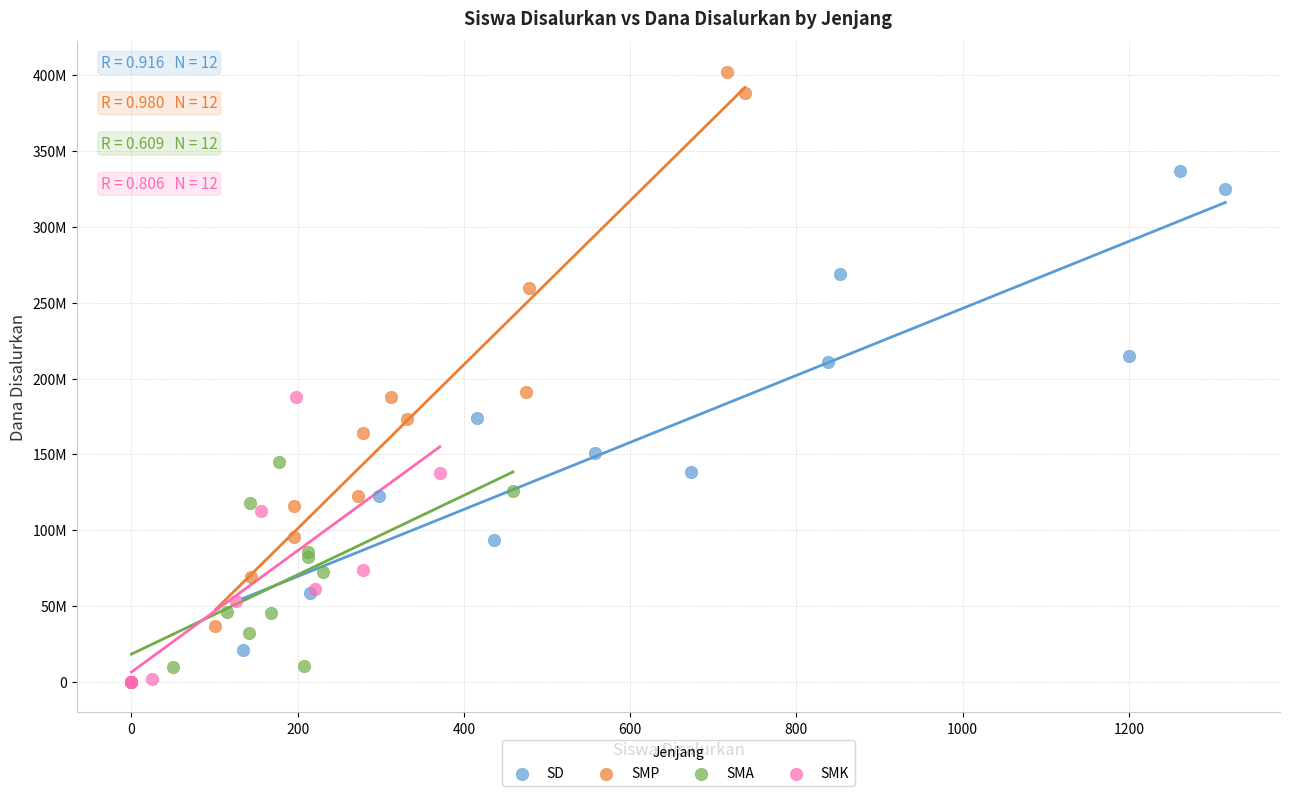

What are all the series names shown in the legend?

SD, SMP, SMA, SMK